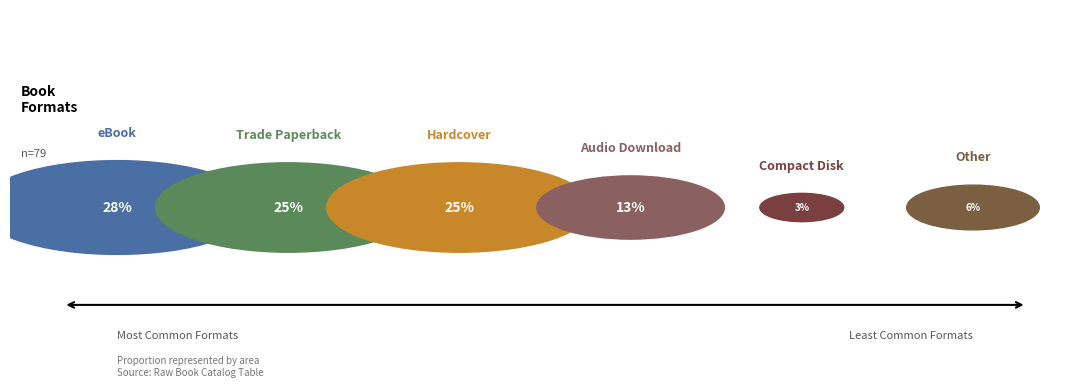

Is it true that eBook is 28% of the pie?

True